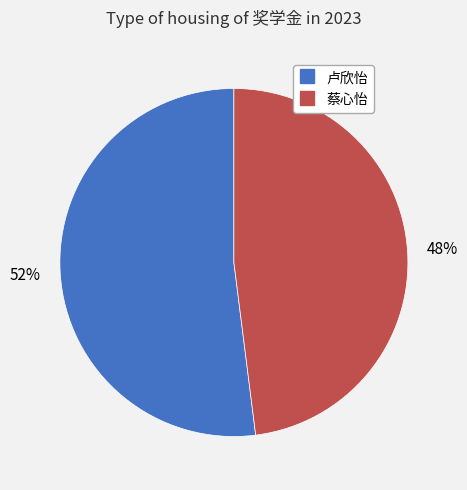

To the nearest percent, what is the difference between the 蔡心怡 and 卢欣怡 slice percentages?

4%